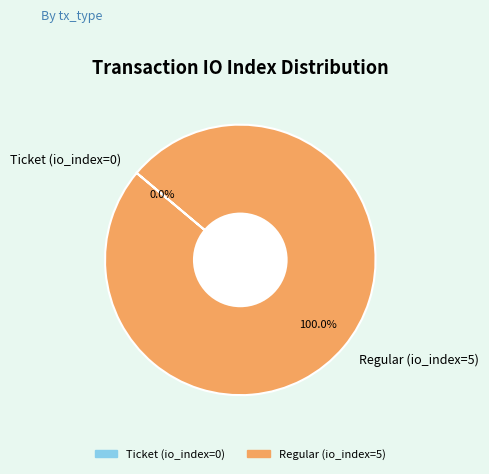

To the nearest percent, what percentage of the pie is Regular (io_index=5)?

100%